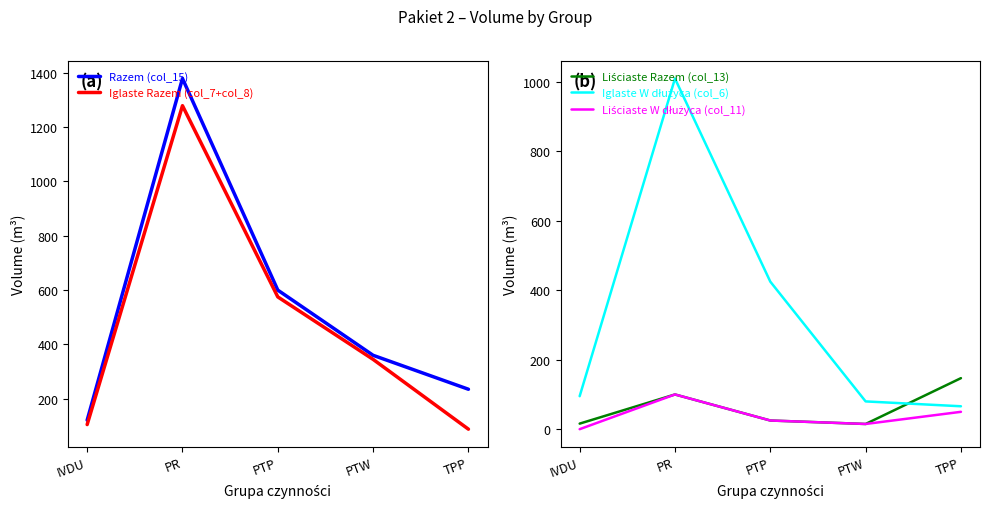

How many interior local peaks does the Iglaste W dłużyca (col_6) series have?

1